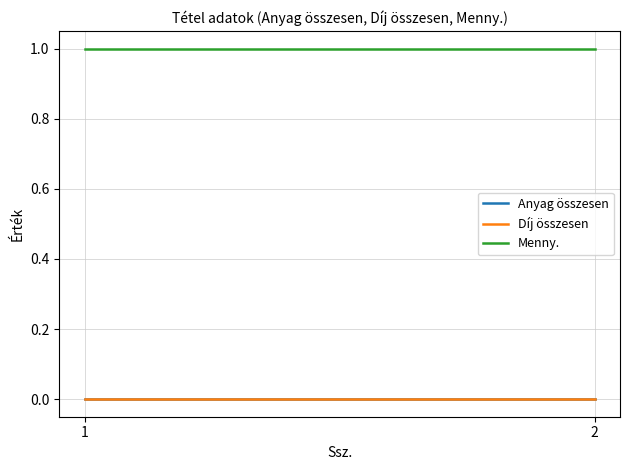

Which has a higher value, 1 or 2?

1